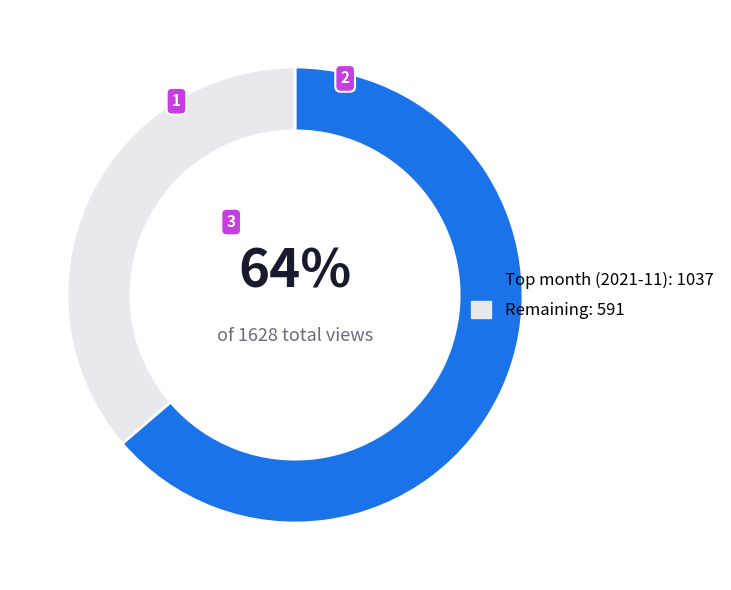

Which category has the smallest portion of the pie?

Remaining: 591